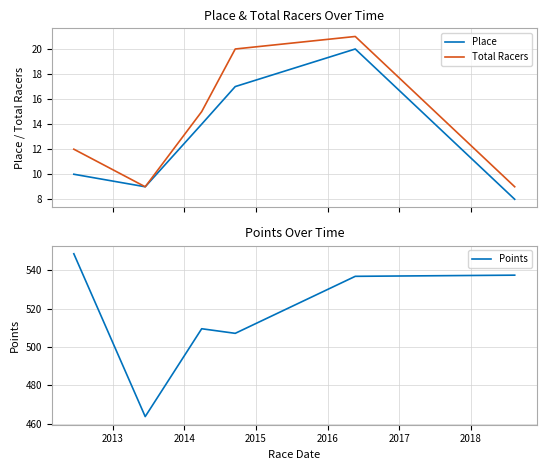

What is the highest value of the Place series?

20